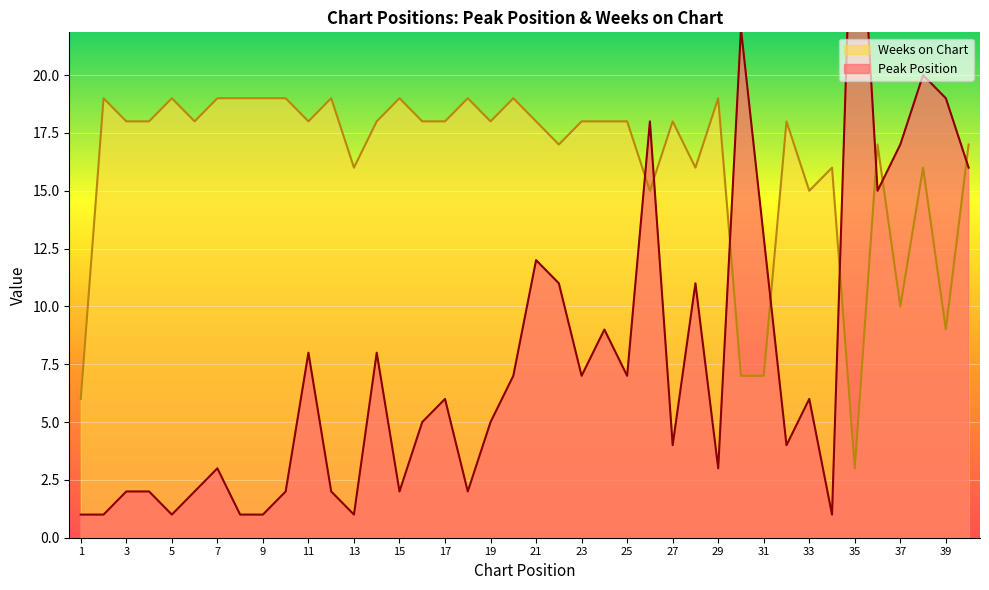

What is the difference between the Peak Position values at 1 and 36?

14